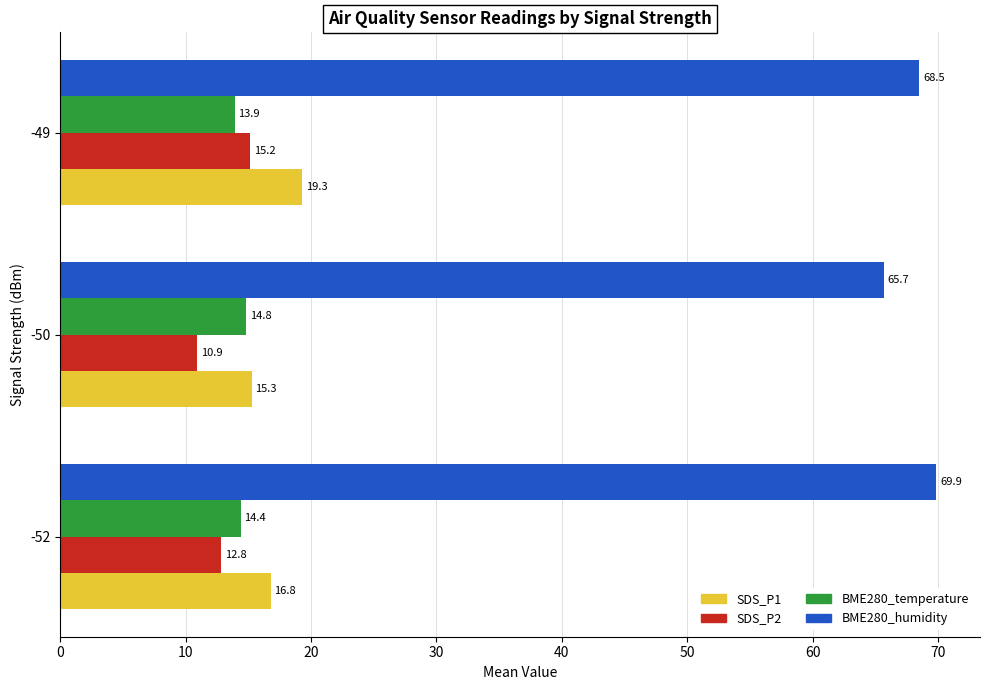

Count the BME280_humidity values in the range 65 to 69.

2